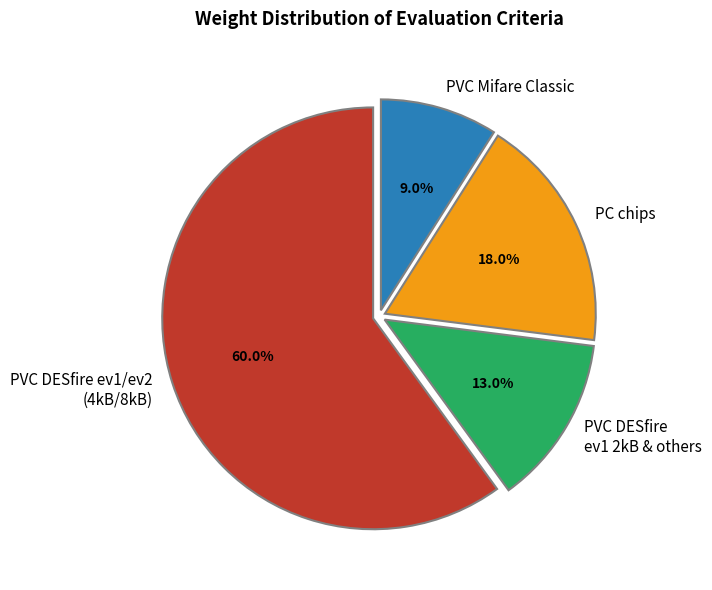

Which category accounts for the majority?

PVC DESfire ev1/ev2 (4kB/8kB)